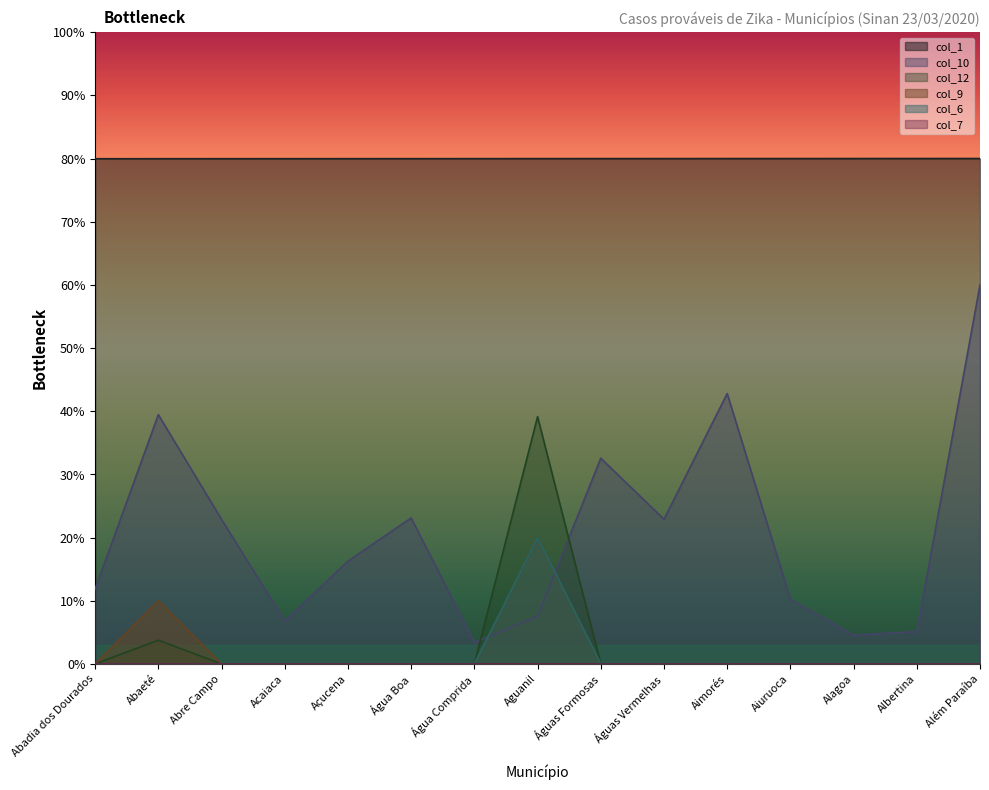

Does the chart display data point markers on the line(s)?

No